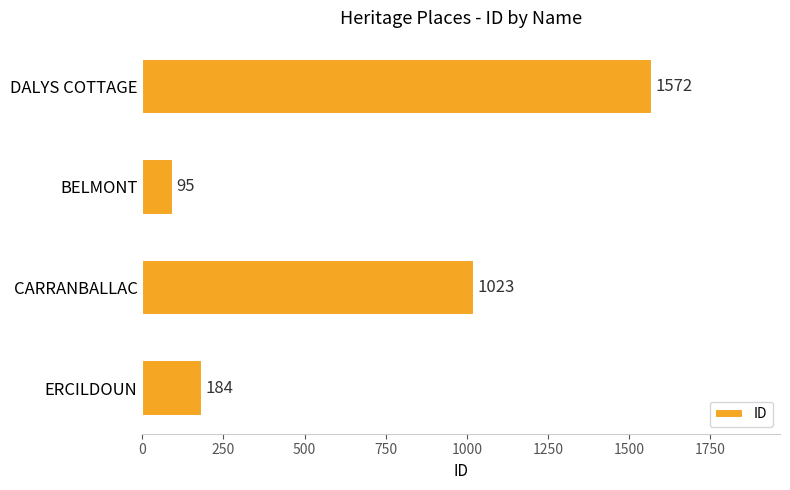

List the labels in order of value, smallest first.

BELMONT, ERCILDOUN, CARRANBALLAC, DALYS COTTAGE